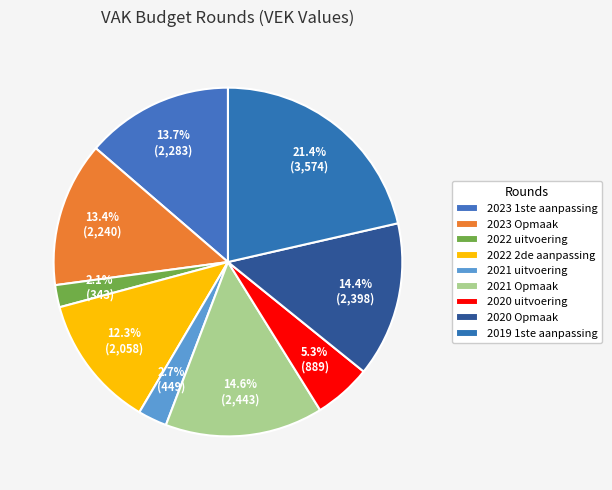

Count the number of slices in the pie.

9